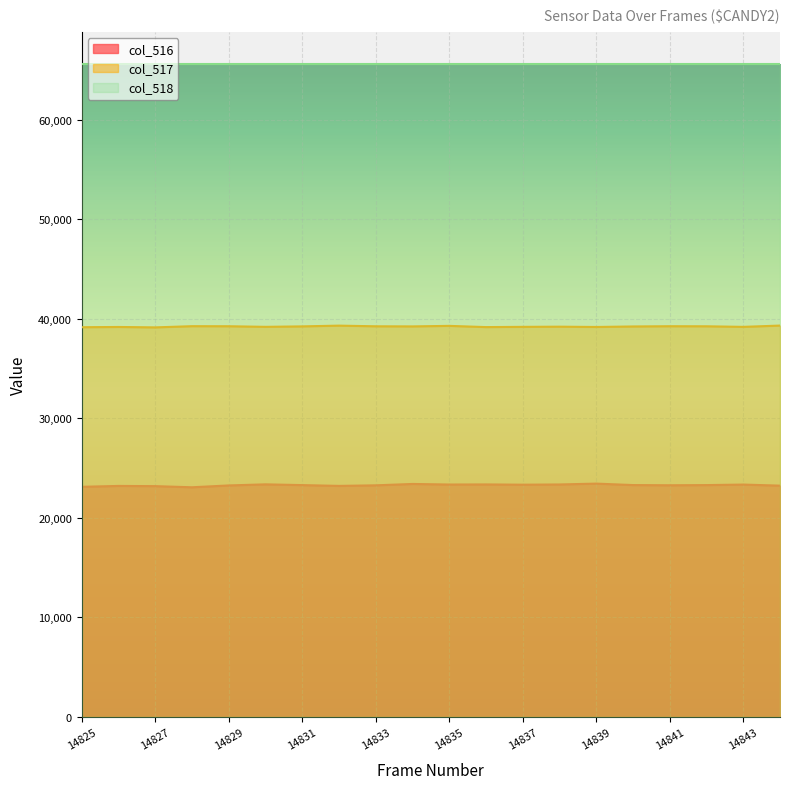

Rank the series at 14837 from lowest to highest value.

col_516, col_517, col_518